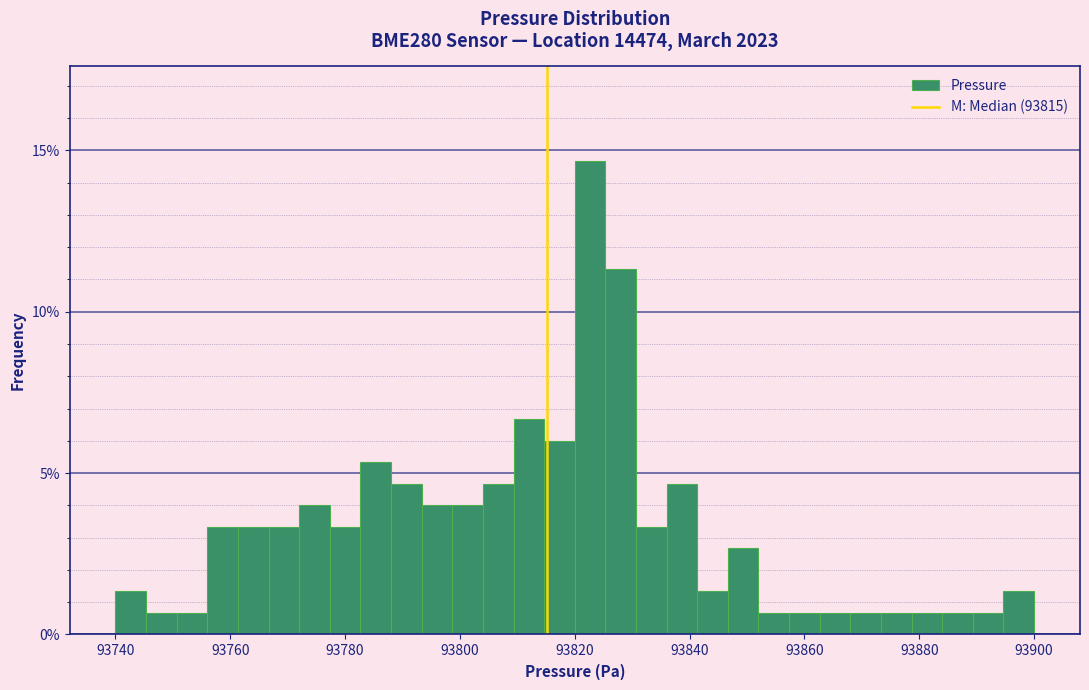

Around what value on the x-axis is the tallest bar? Give the approximate position of its centre, as read against the axis.

93822